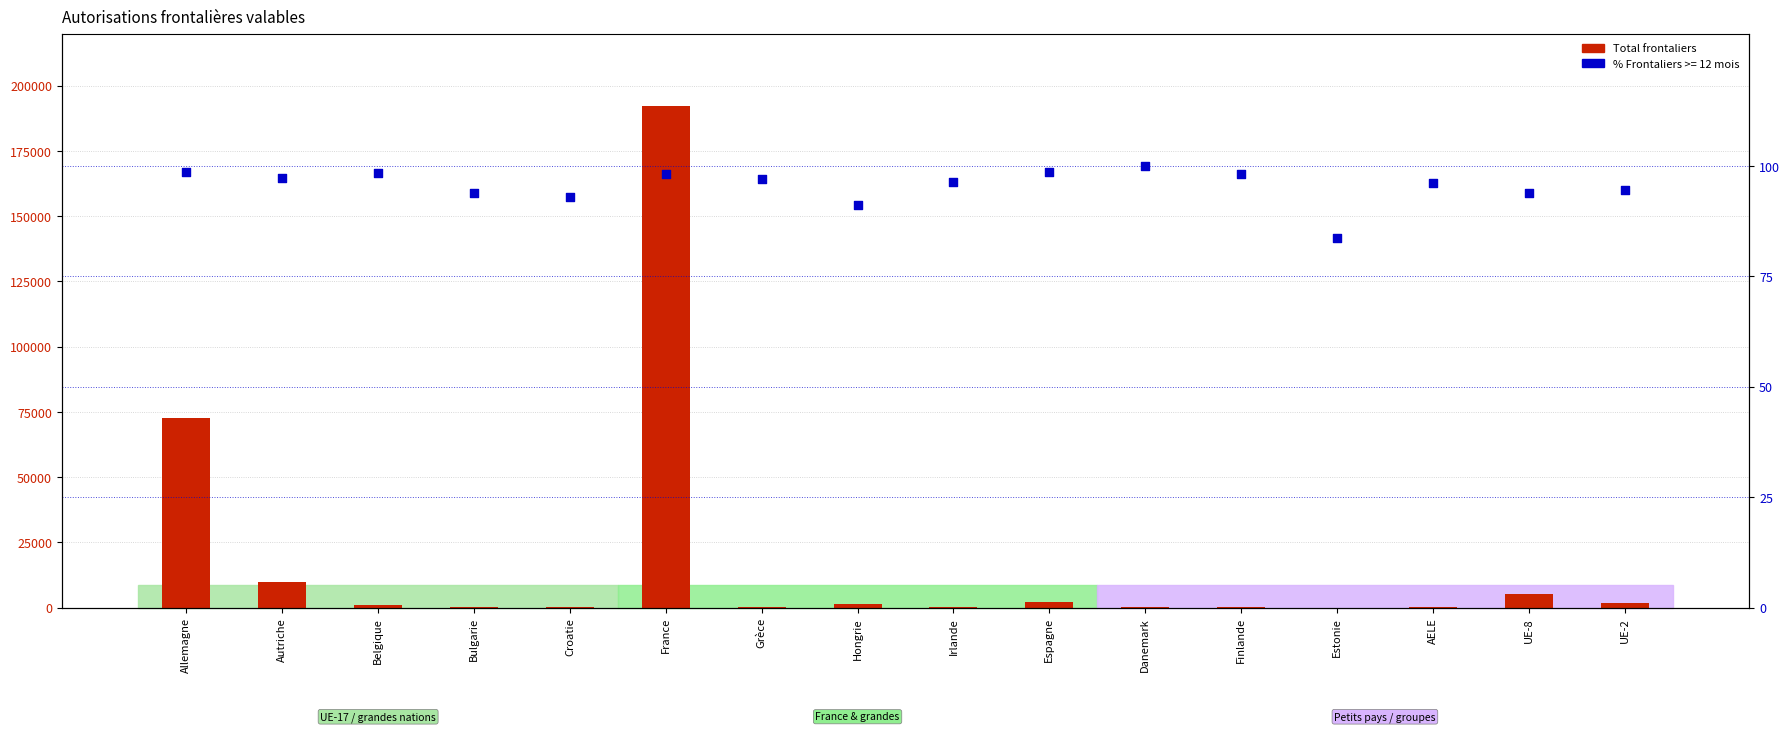

What is the ratio of the value at AELE to the value at Croatie?

2.8